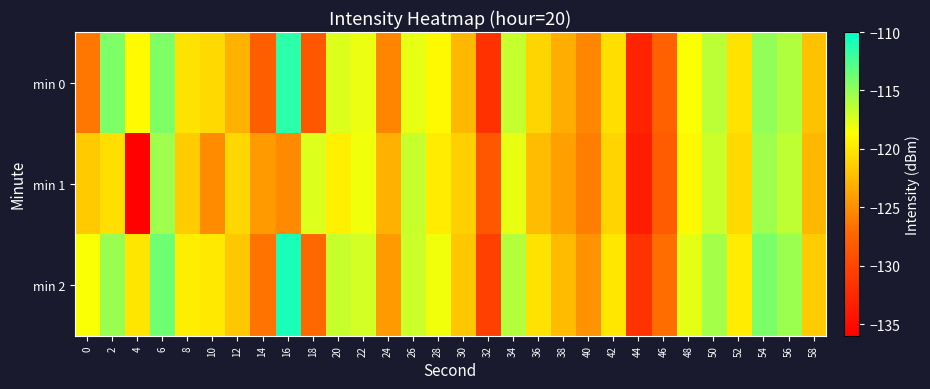

Rank the series at 14 from highest to lowest value.

min 1, min 2, min 0